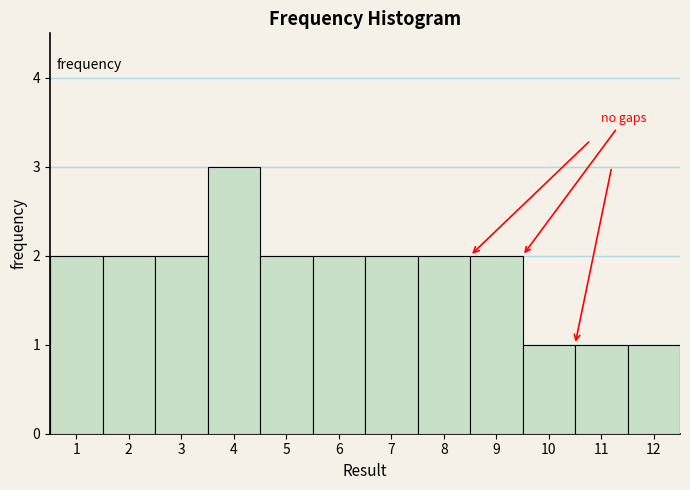

Reading left to right, list every bar in this chart as the range it spans on the x-axis followed by its height. The values are not printed on the chart, so give them approximately, as read against the axis.

0.5 to 1.5: 2
1.5 to 2.5: 2
2.5 to 3.5: 2
3.5 to 4.5: 3
4.5 to 5.5: 2
5.5 to 6.5: 2
6.5 to 7.5: 2
7.5 to 8.5: 2
8.5 to 9.5: 2
9.5 to 10.5: 1
10.5 to 11.5: 1
11.5 to 12.5: 1